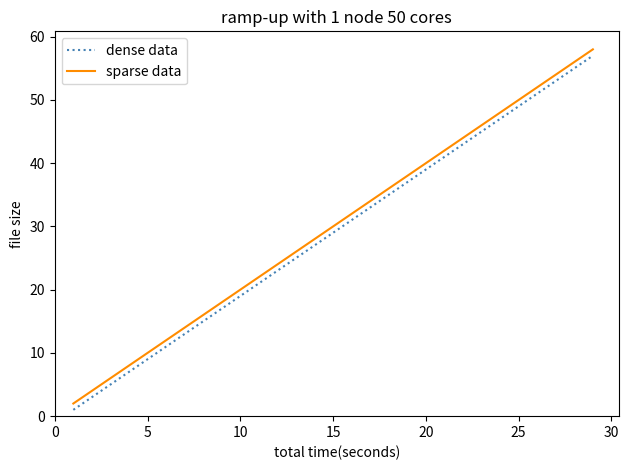

At how many categories does at least one series exceed 1?

29